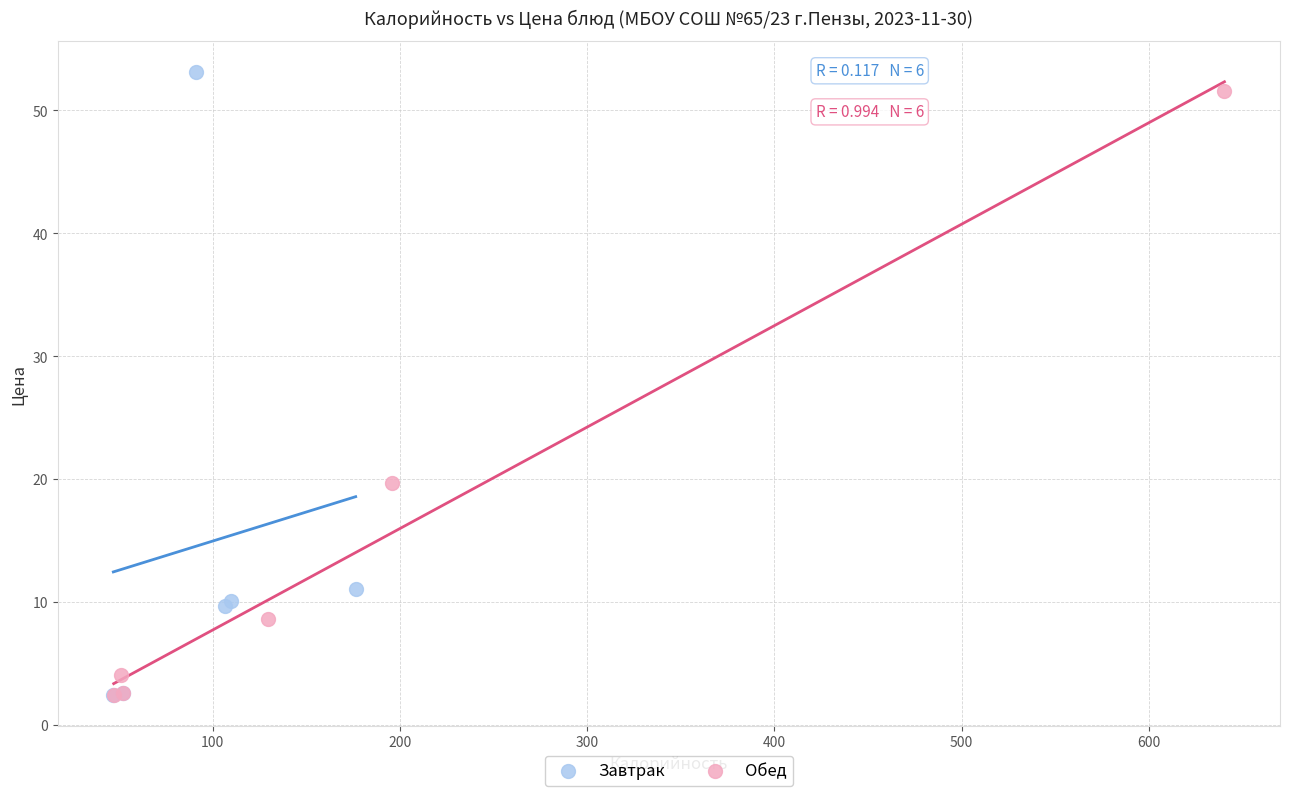

Which series reaches the maximum Y coordinate?

Завтрак